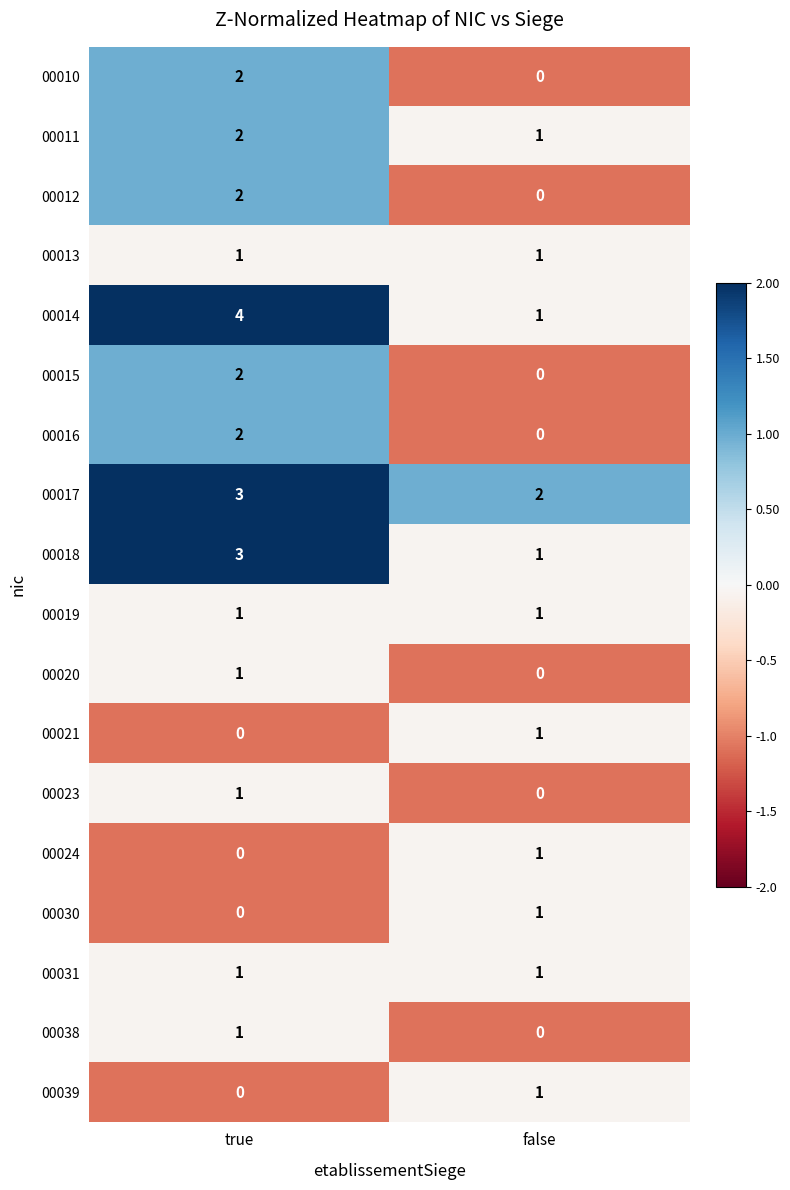

At which label is 00011 closest to 1?

false